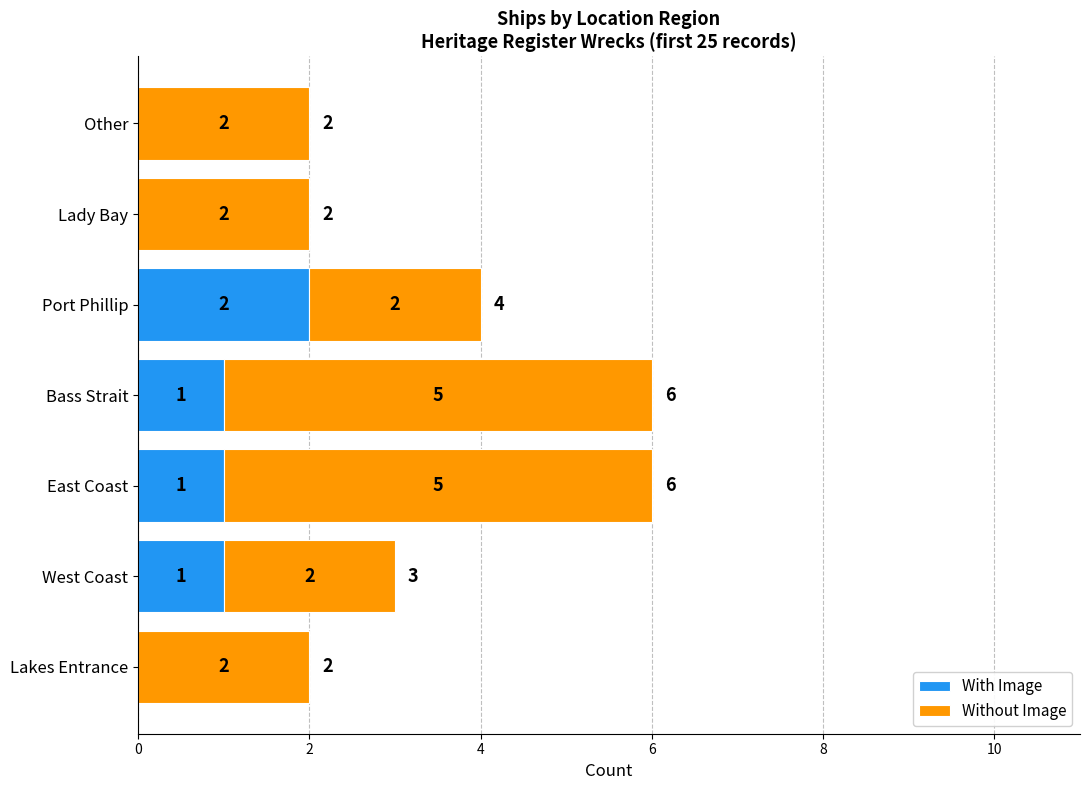

How many With Image values are between 0 and 1?

6